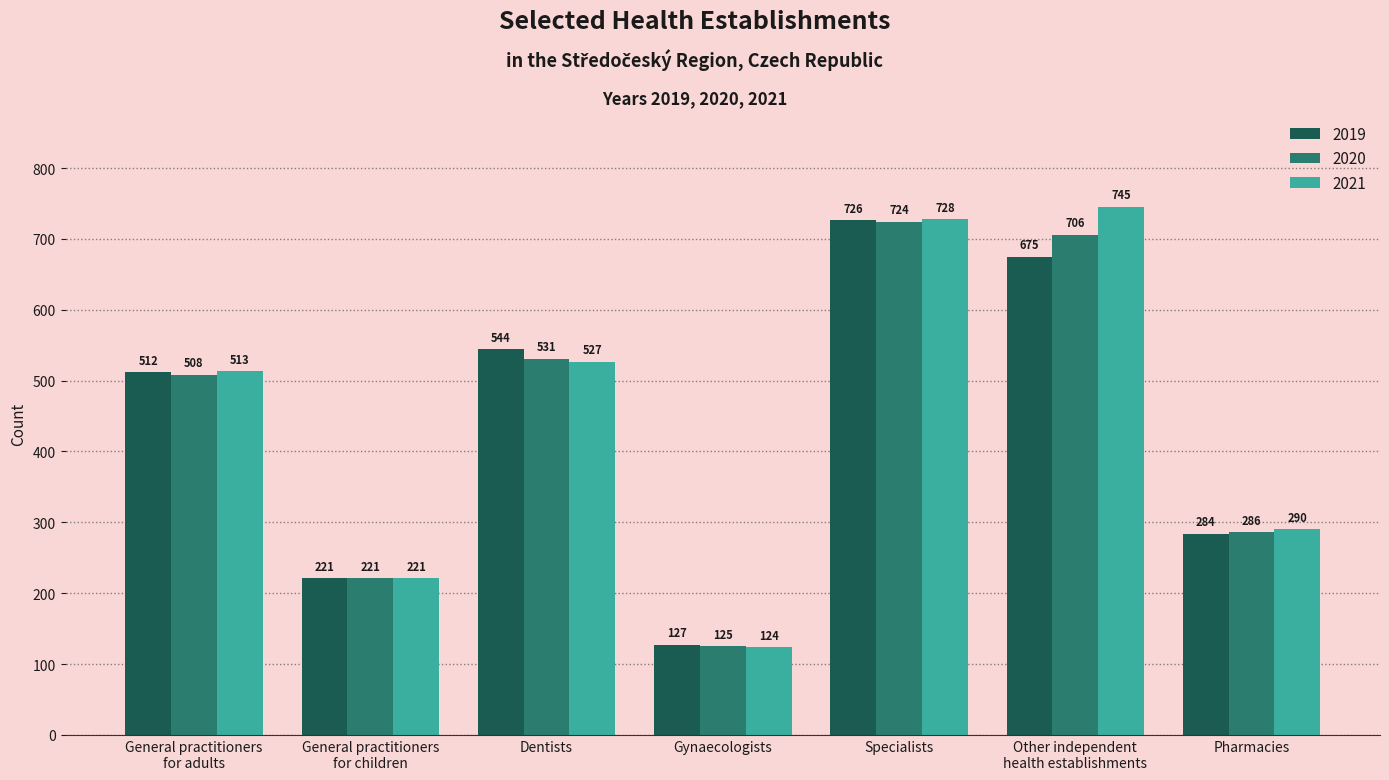

At which category is the sum across all series the highest?

Specialists